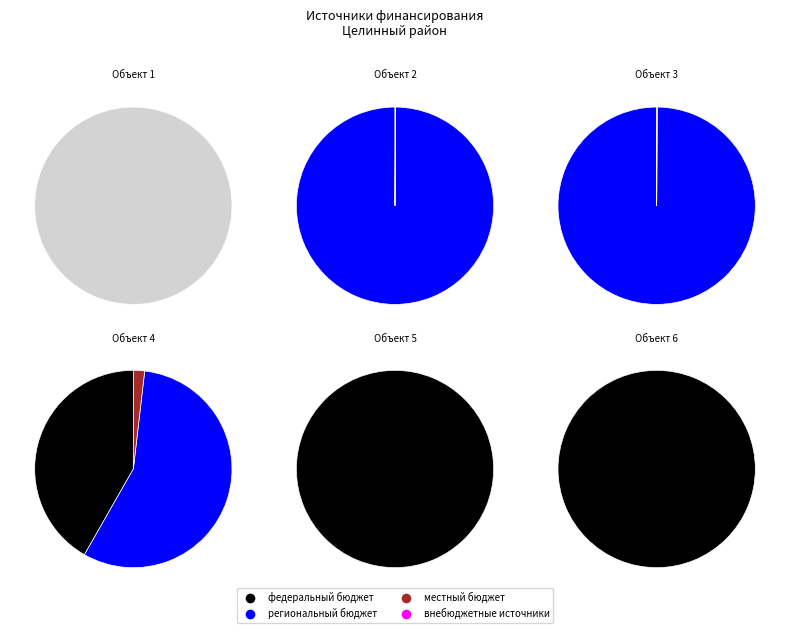

Which series changed the most between Объект 1 and Объект 5?

федеральный бюджет